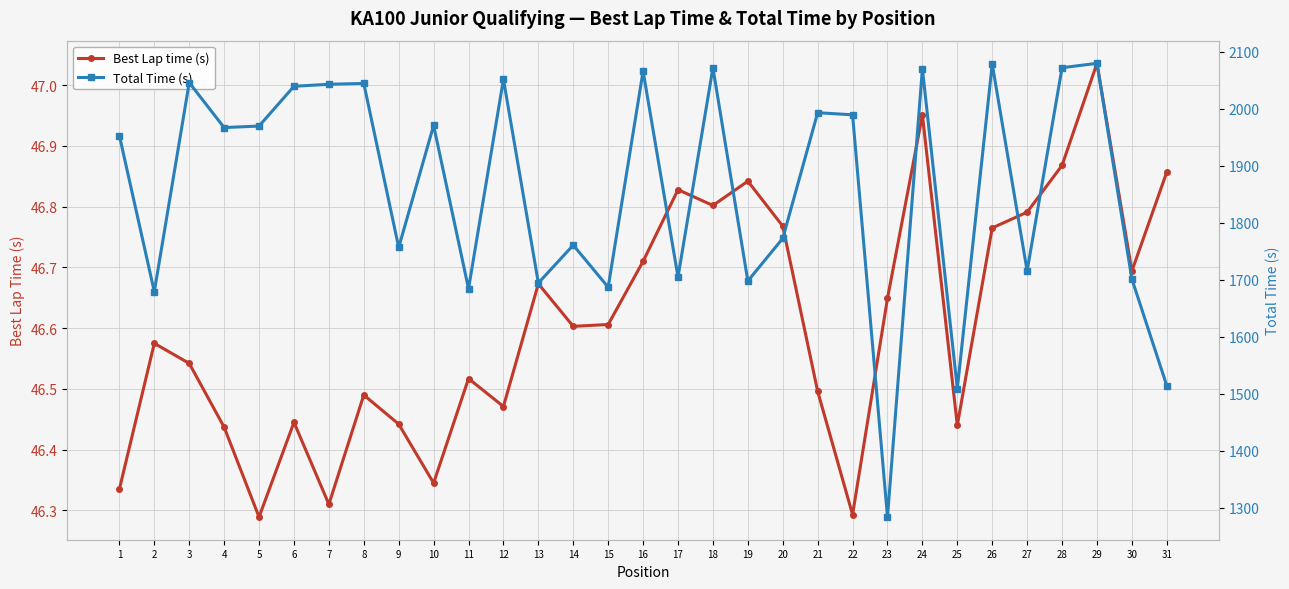

Reading right to left, transcribe all the data shown in this chart.

Best Lap time (s): 46.9	46.7	47.0	46.9	46.8	46.8	46.4	47.0	46.6	46.3	46.5	46.8	46.8	46.8	46.8	46.7	46.6	46.6	46.7	46.5	46.5	46.3	46.4	46.5	46.3	46.4	46.3	46.4	46.5	46.6	46.3
Total Time (s): 1514.3	1701.4	2079.6	2072.0	1715.6	2078.4	1509.4	2070.3	1284.0	1989.4	1993.1	1772.7	1698.0	2072.0	1704.9	2066.0	1687.1	1760.9	1694.5	2051.8	1684.4	1970.8	1756.8	2044.4	2042.9	2039.4	1969.7	1967.0	2045.9	1679.2	1952.7